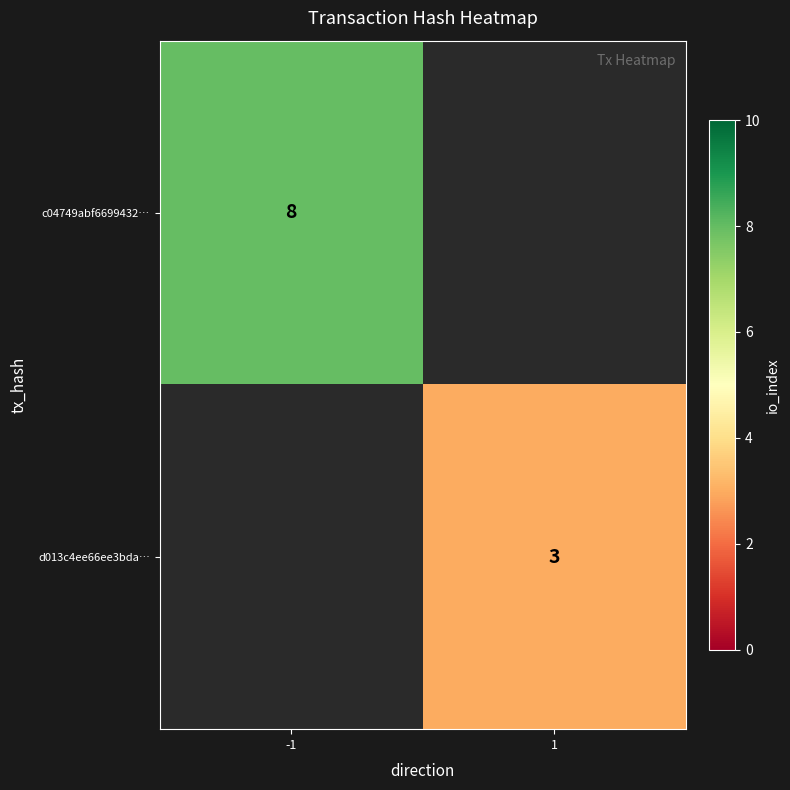

Is it true that c04749abf6699432… equals 4 at -1?

False